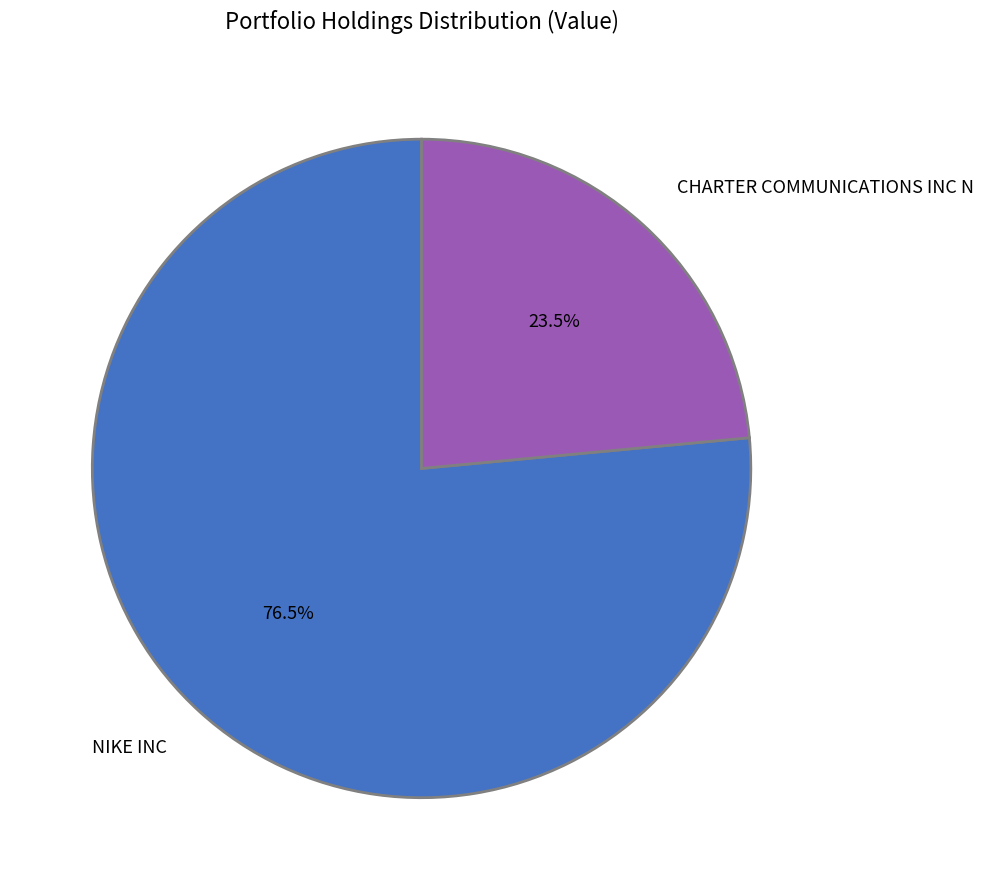

Which slice is the smallest?

CHARTER COMMUNICATIONS INC N